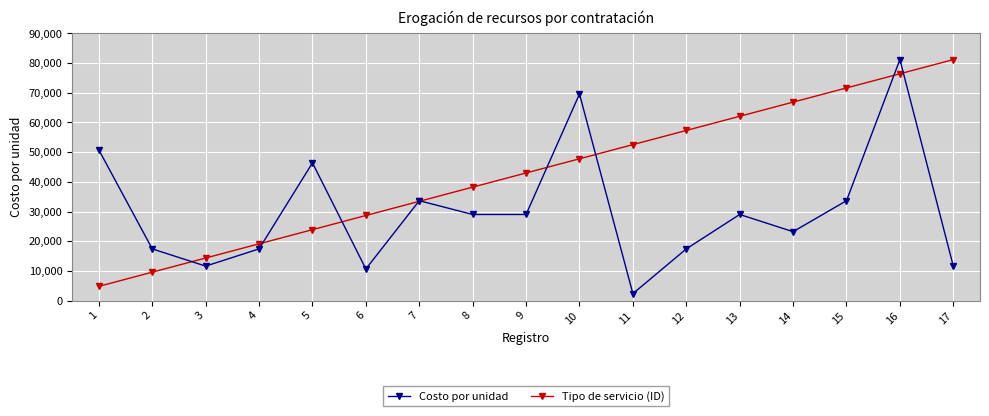

Is it true that Tipo de servicio (ID) equals 16318.3 at 10?

False